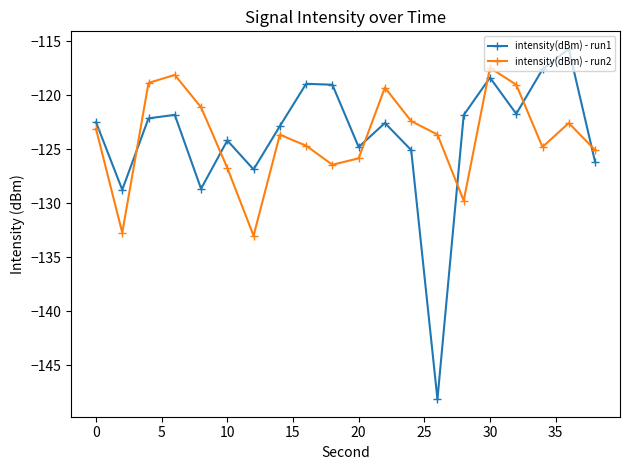

Which series has the widest spread of values?

intensity(dBm) - run1